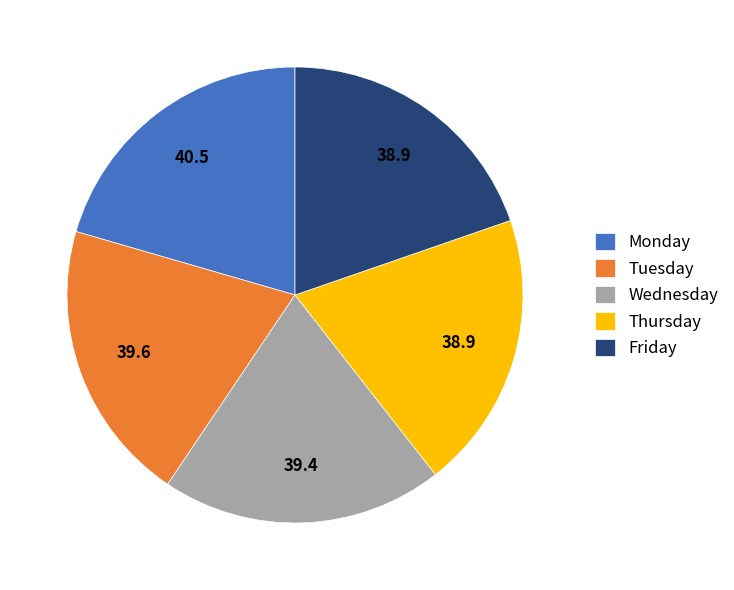

How many slices are in this pie chart?

5